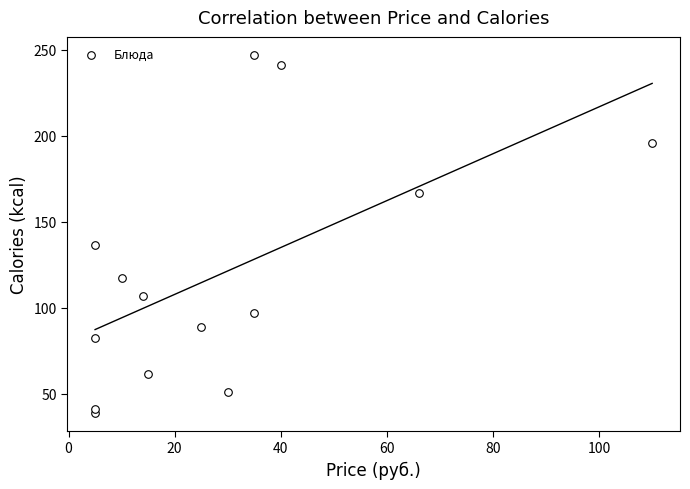

What is the range of Y values (max minus min)?

208.1